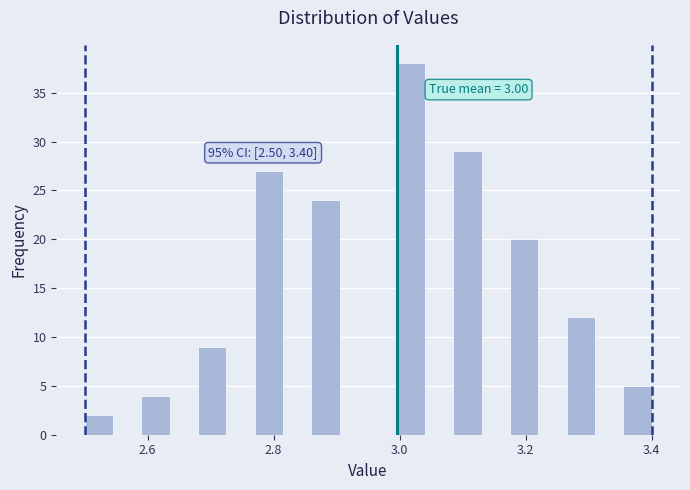

Read against the x-axis, roughly where is the centre of the tallest bar?

3.02